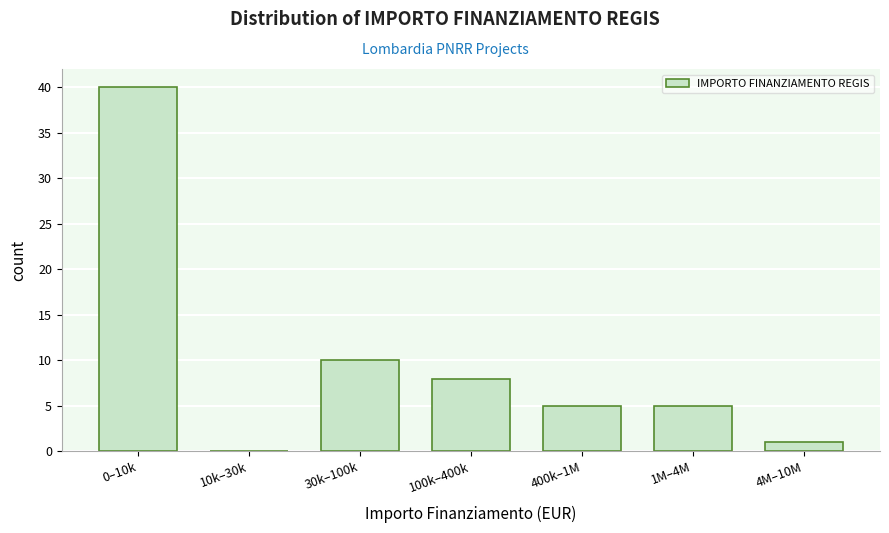

Reading left to right, transcribe all the data shown in this chart.

0–10k=40	10k–30k=0	30k–100k=10	100k–400k=8	400k–1M=5	1M–4M=5	4M–10M=1